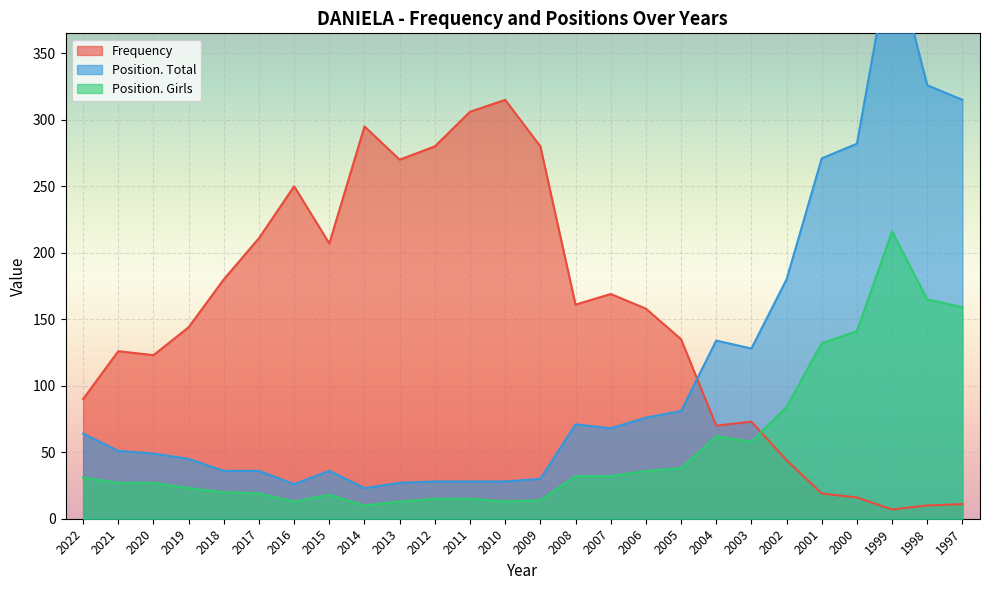

True or false: Position. Girls and Position. Total intersect in this chart.

False